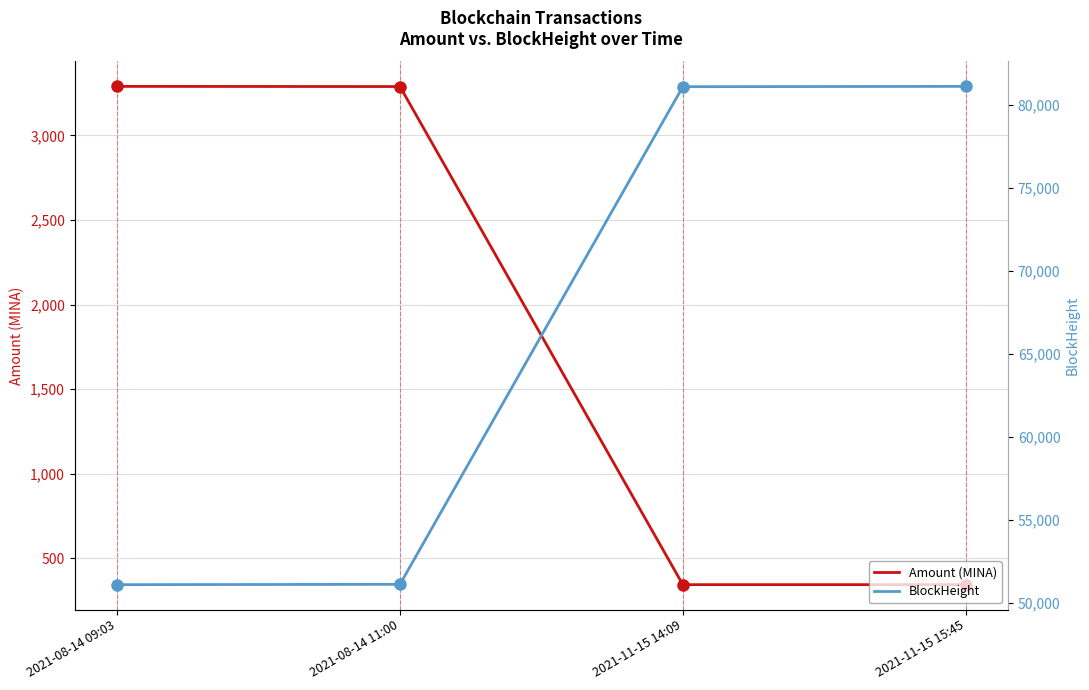

At 2021-11-15 14:09, list the series in order from largest to smallest.

BlockHeight, Amount (MINA)